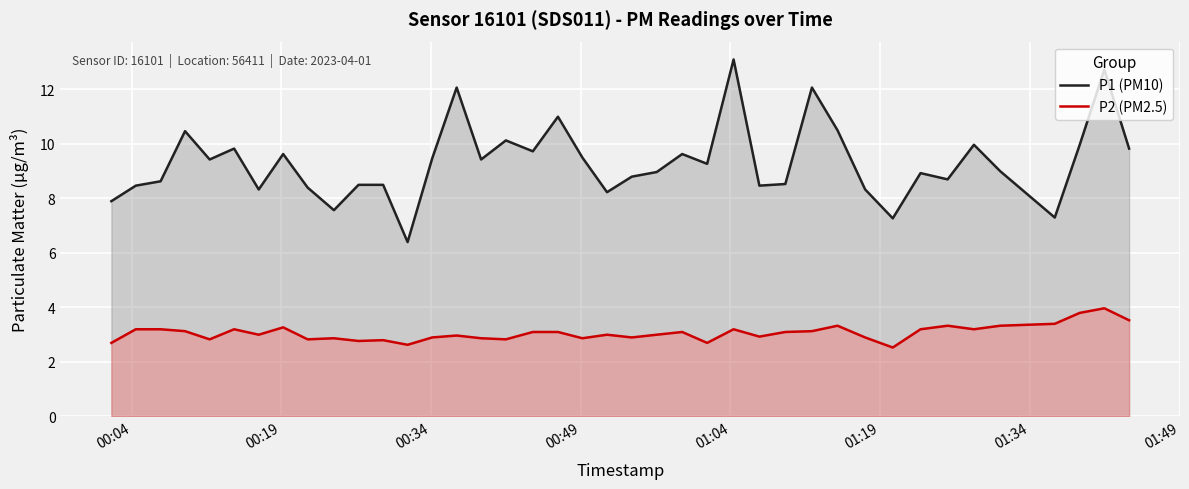

How many distinct data groups are displayed?

2